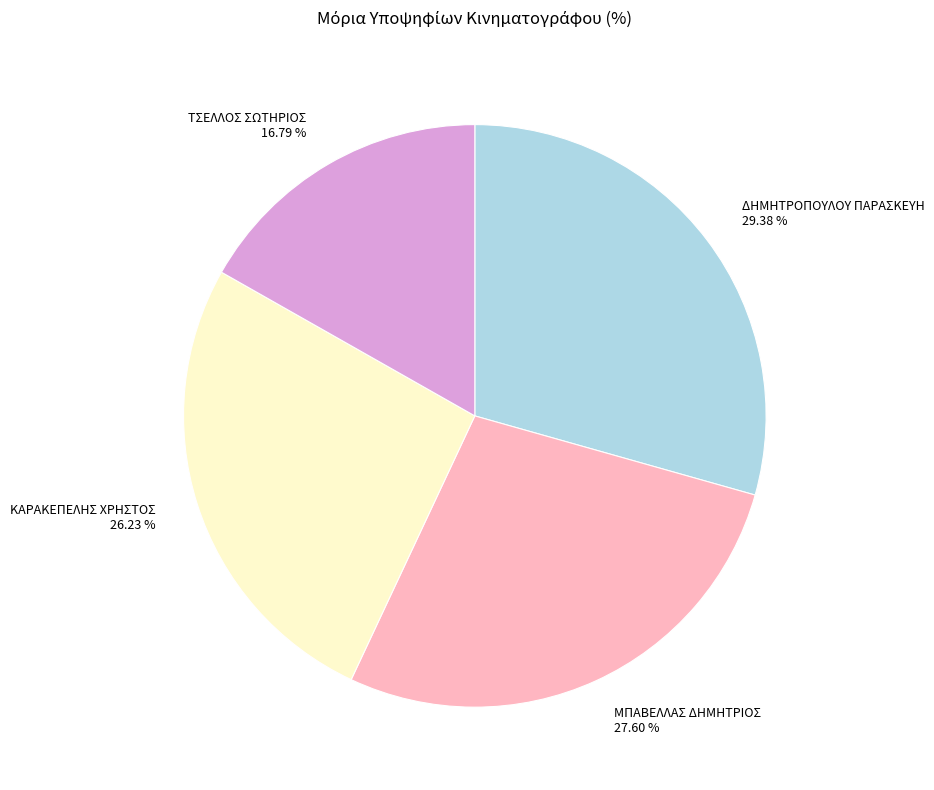

Does any single category account for the majority?

No